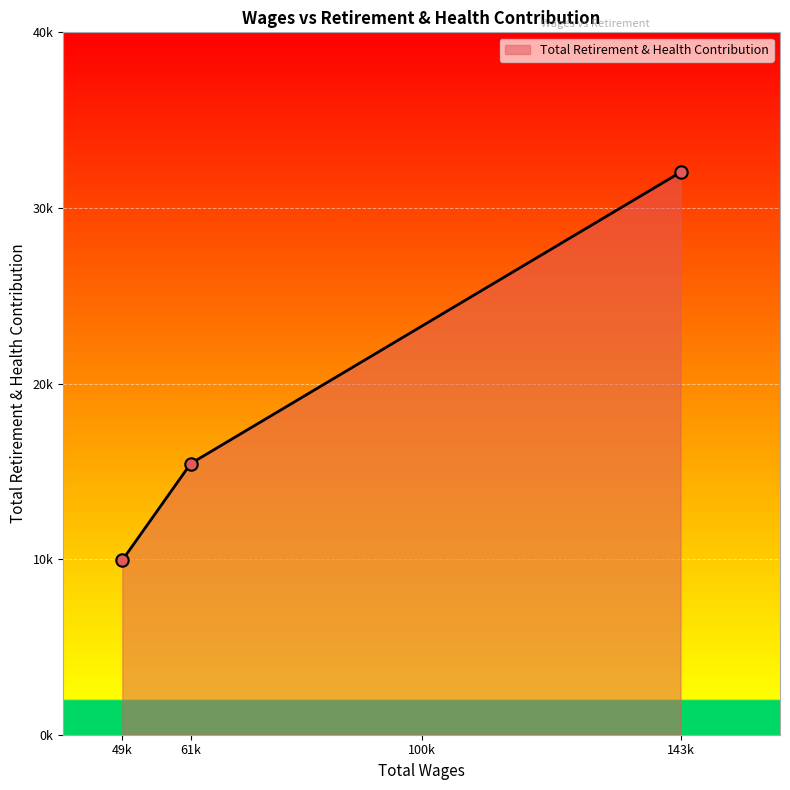

Is this an area chart (filled region under the line)?

Yes